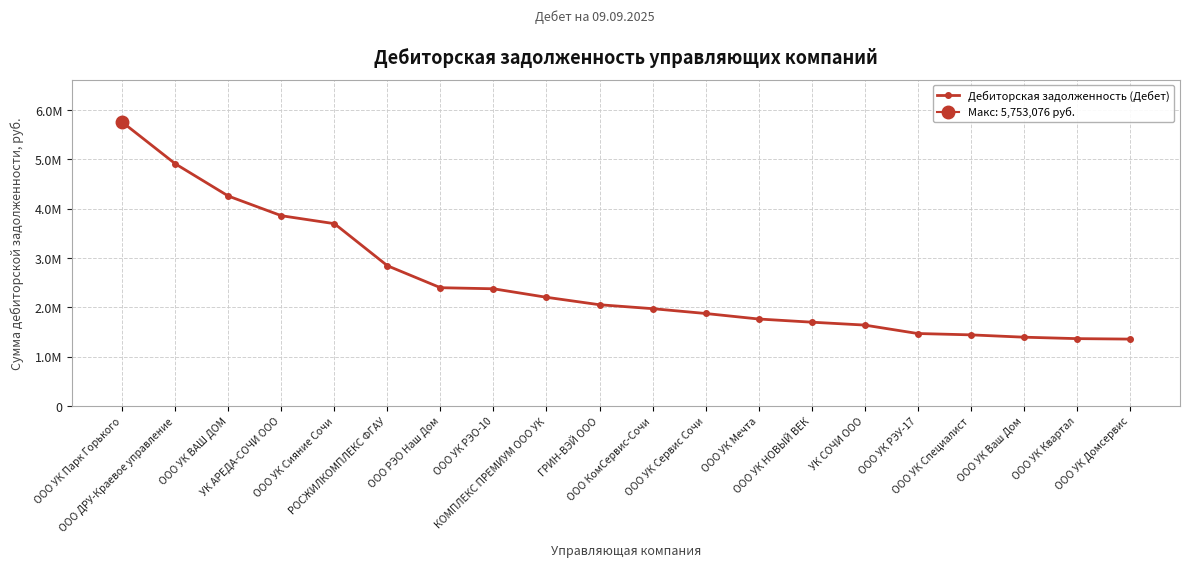

What is the label of the 6th point from the left?

РОСЖИЛКОМПЛЕКС ФГАУ